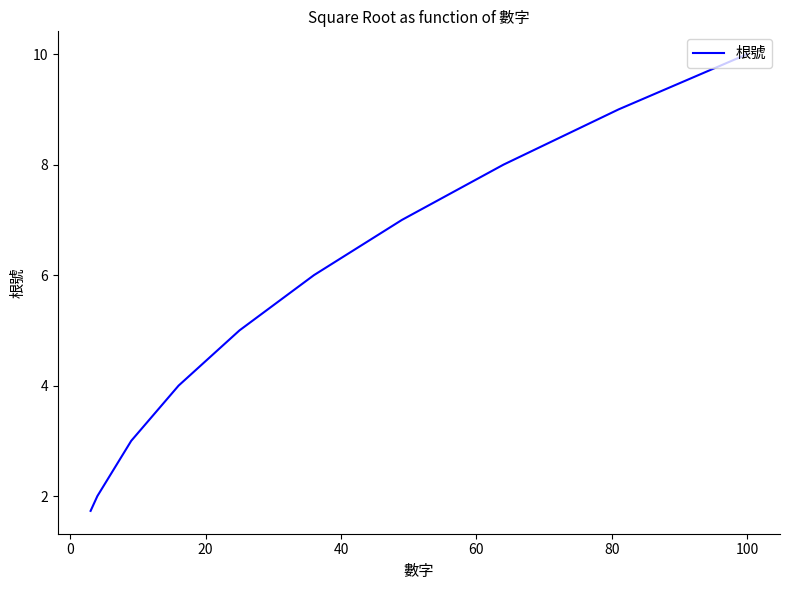

How many lines are shown in the chart?

1